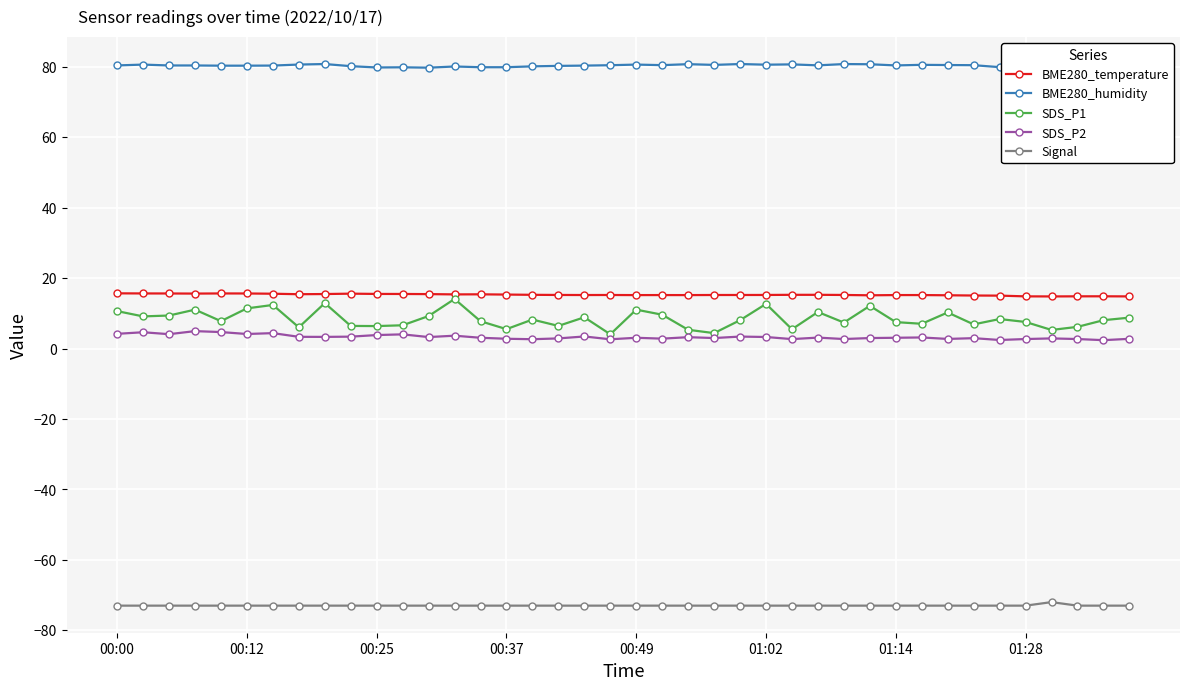

In Signal, how many points are higher than both neighbors (excluding endpoints)?

1